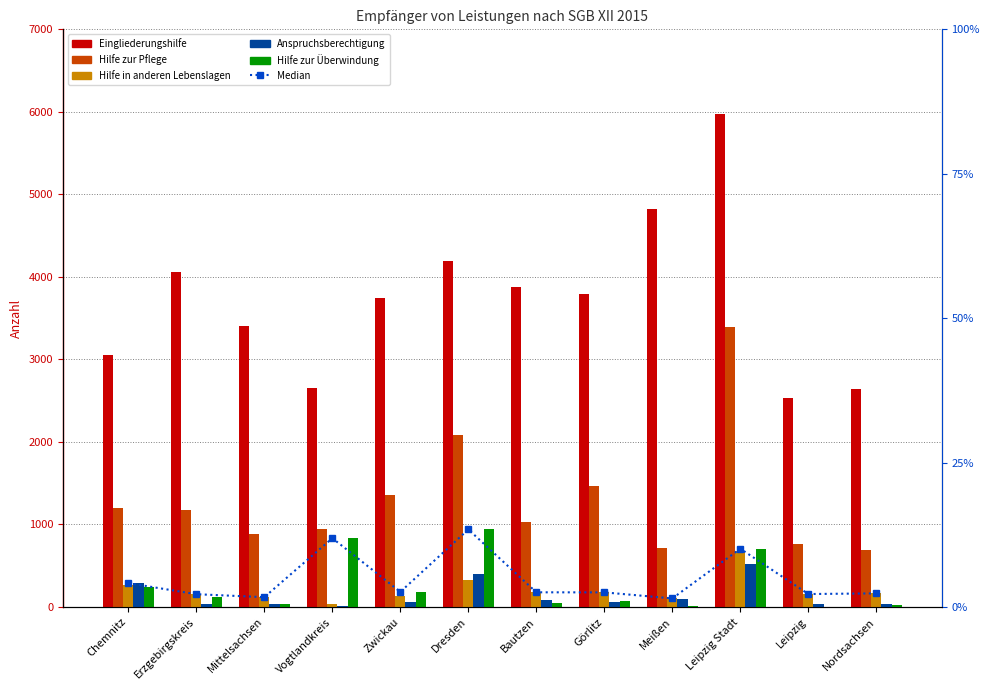

Is the value of Median (Perzentile) at Nordsachsen greater than the value of Hilfe zur Überwindung at Mittelsachsen?

Yes